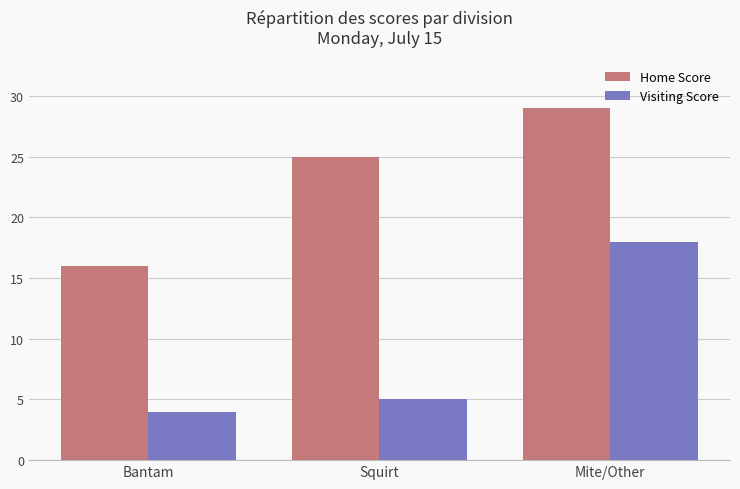

At how many categories does at least one series exceed 22?

2